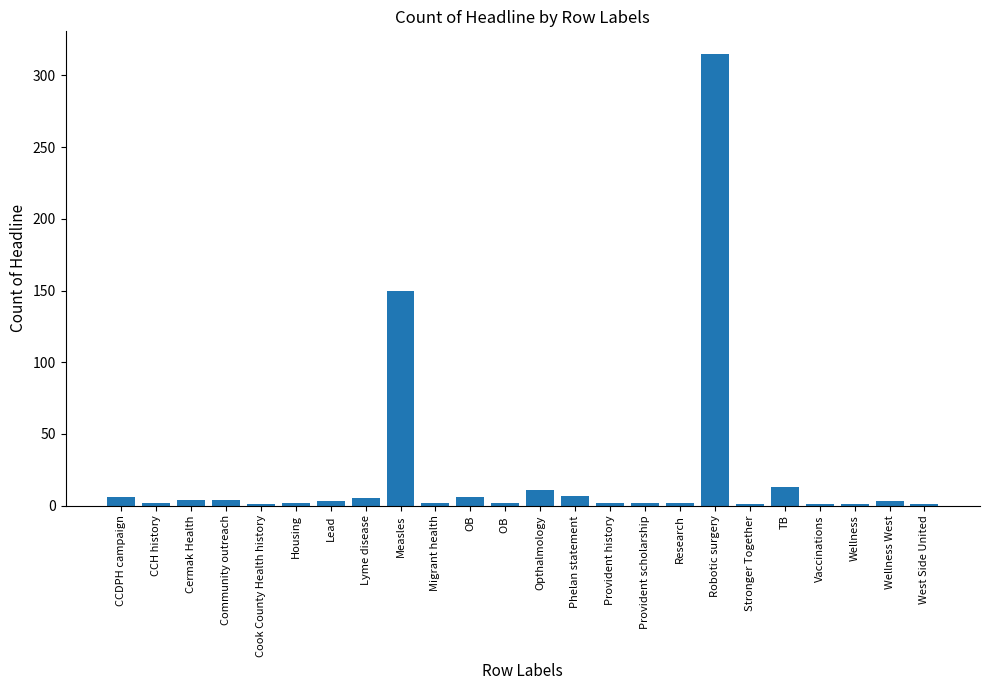

What is the difference between the maximum and second lowest values?

314